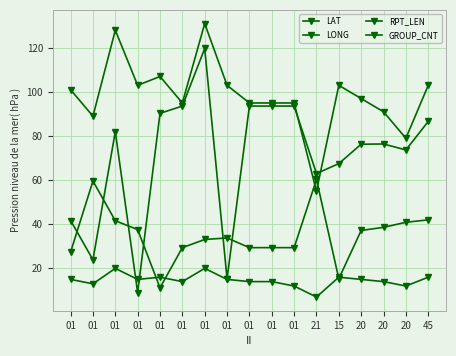

How many values in the RPT_LEN series are below 97?

8